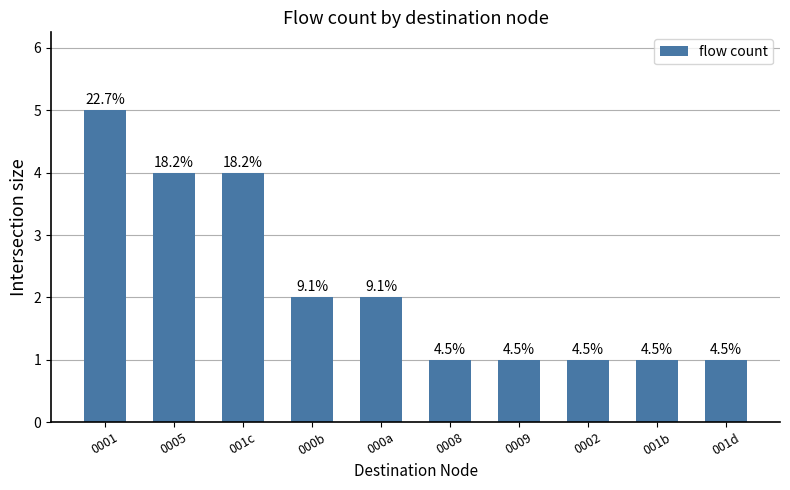

What is the approximate value at 0001?

5